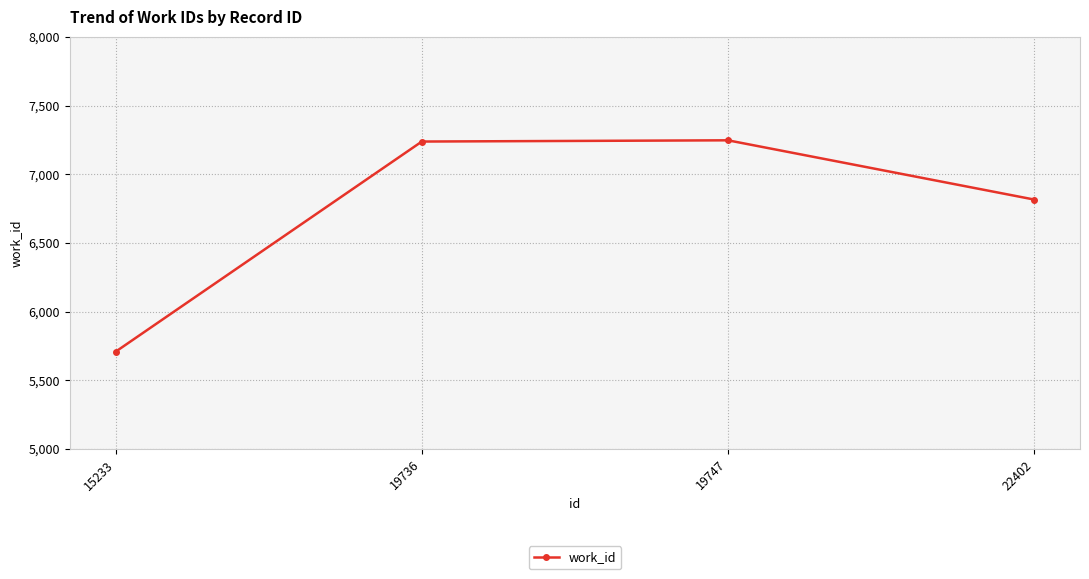

Which has a higher value, 22402 or 19736?

19736